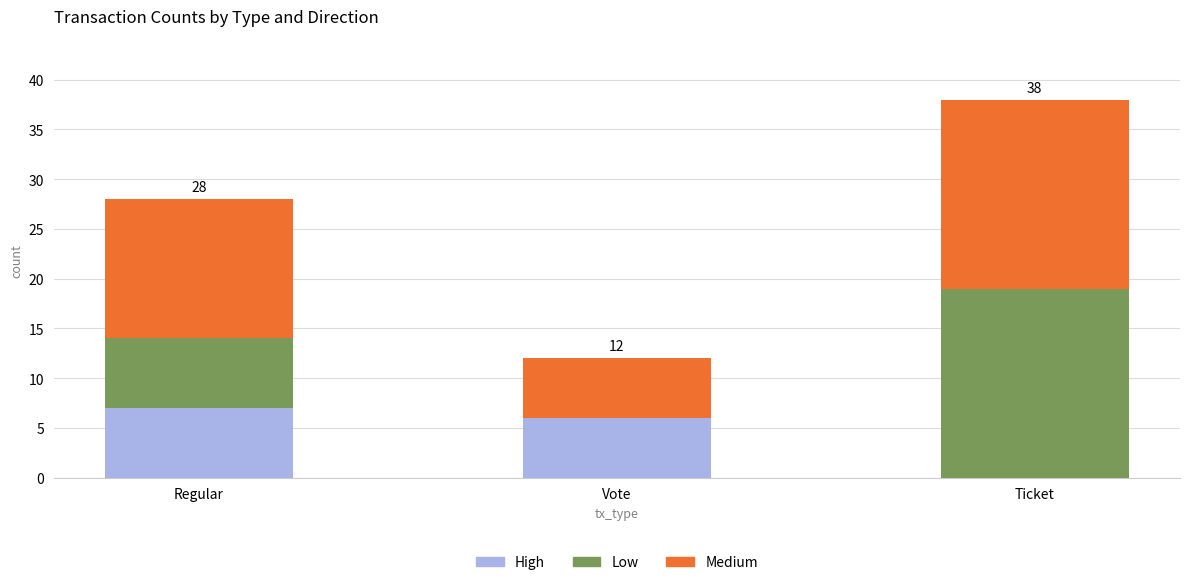

True or false: High has a value of 4 at Regular.

False